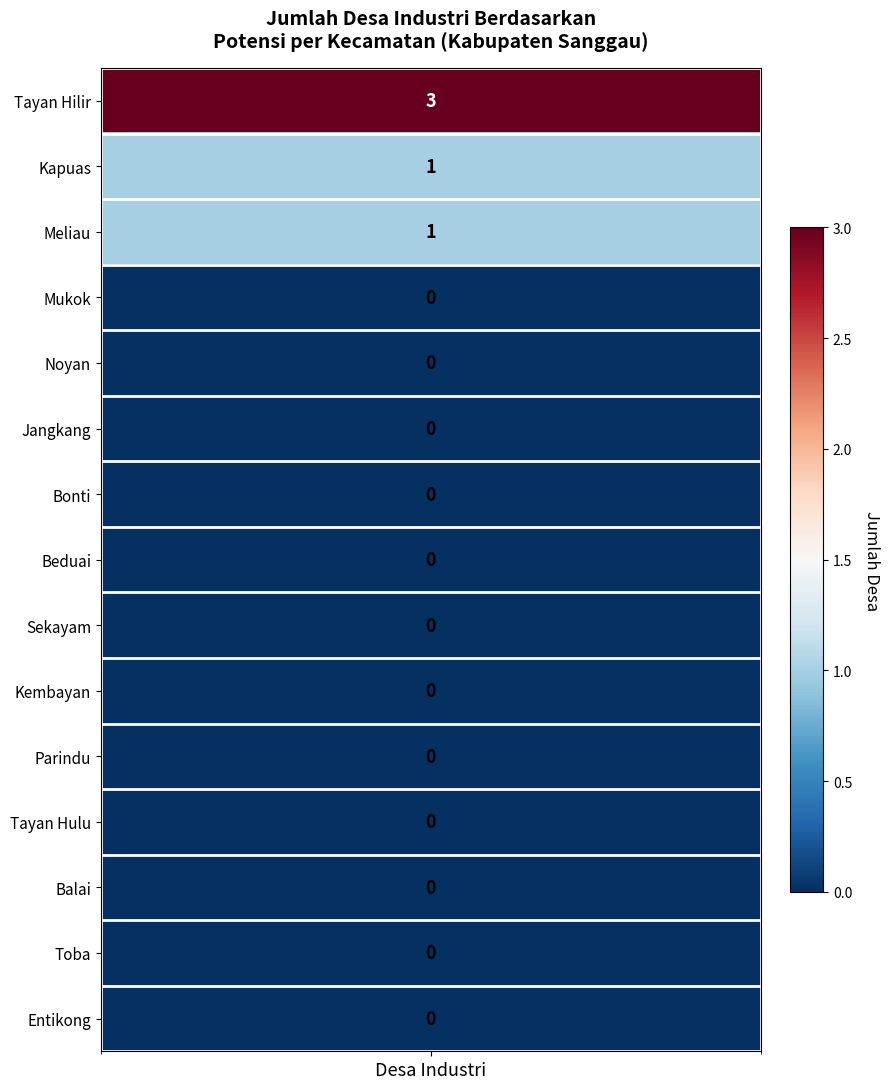

Is the value of Toba at 2 greater than the value of Mukok at 1?

No